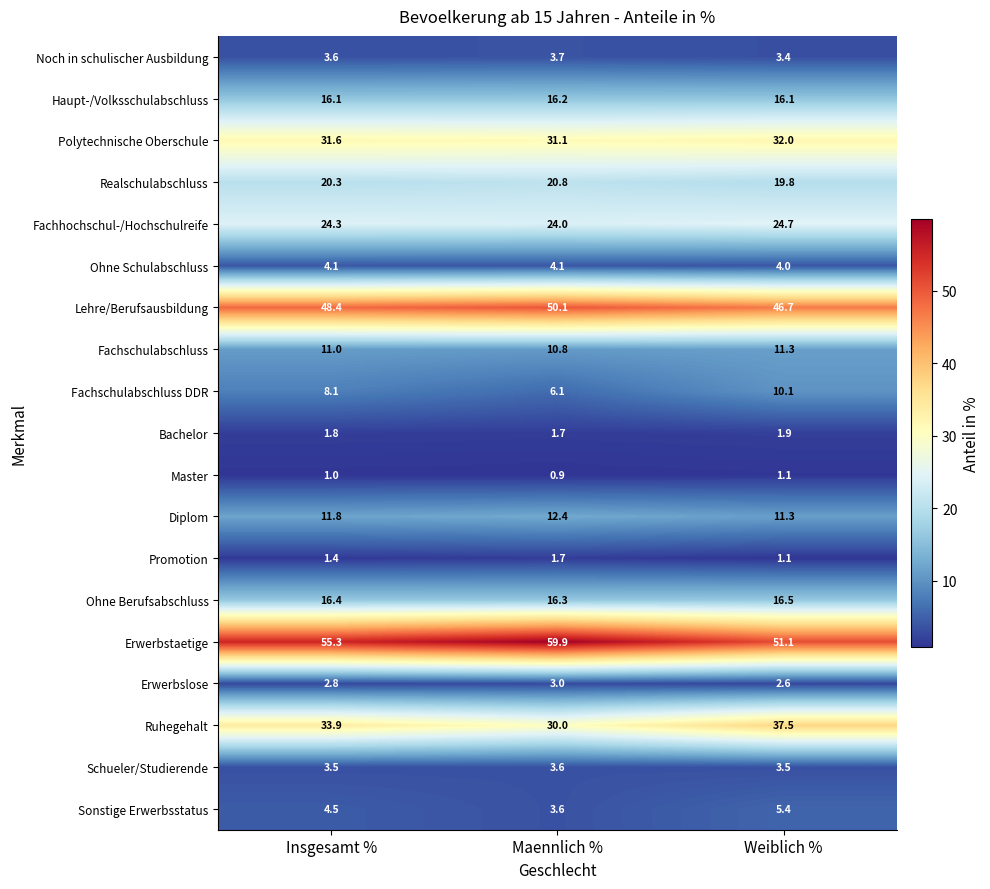

What is the difference between the highest and lowest values at Insgesamt %?

54.3